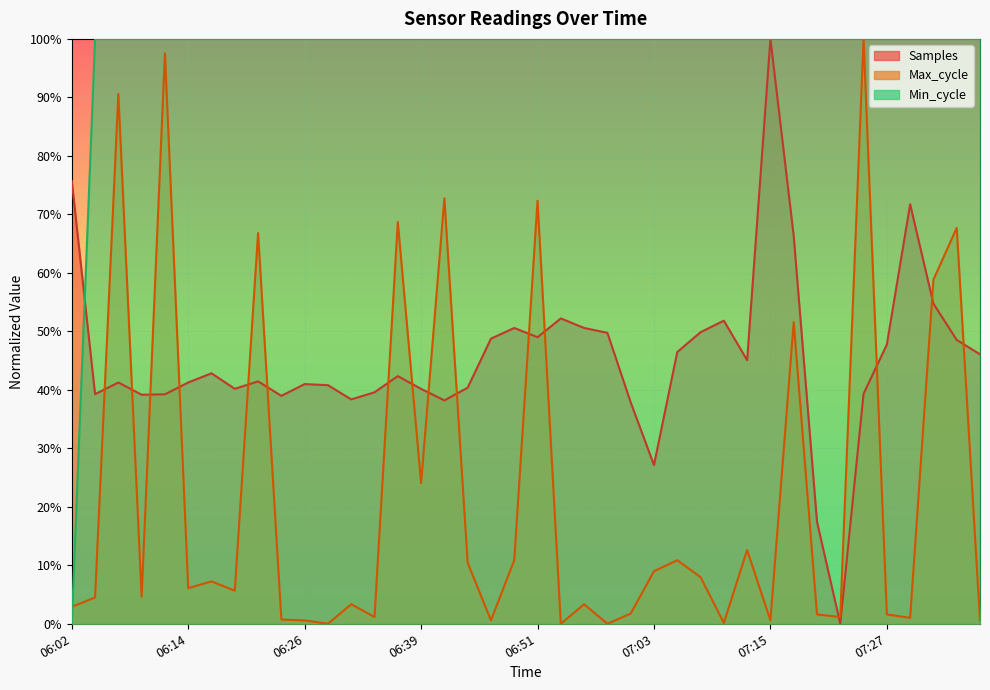

What is the label of the 8th point from the right?

07:20